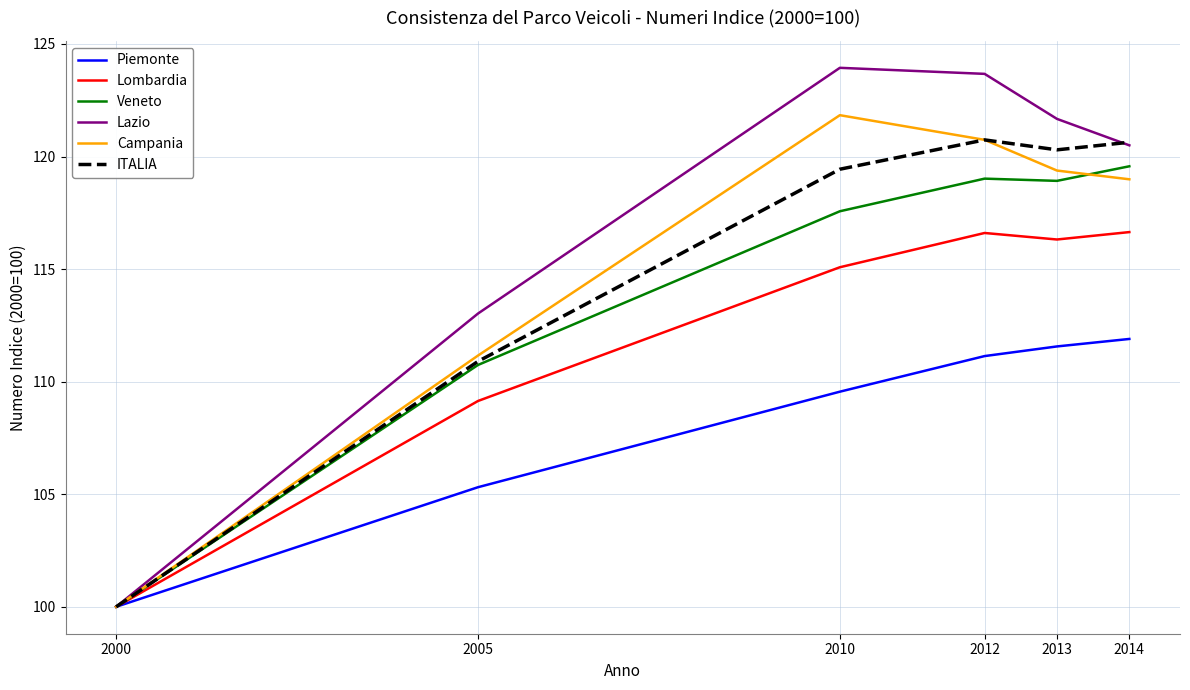

How many values in the Piemonte series exceed 111?

3